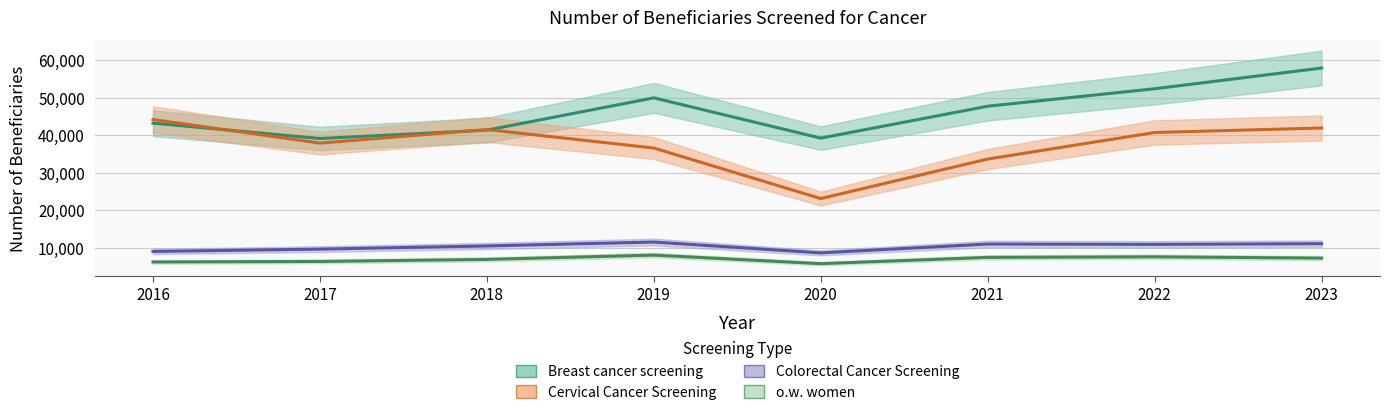

What is the difference between the second highest and minimum values in the Breast cancer screening series?

13281